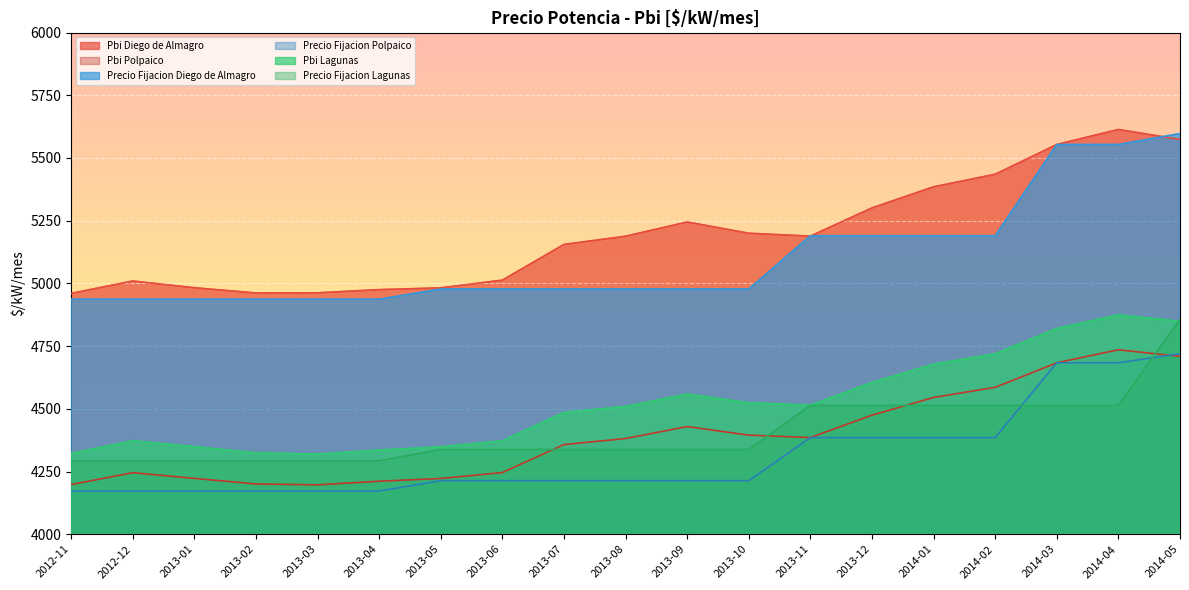

Which series has the widest spread of values?

Precio Fijacion Diego de Almagro